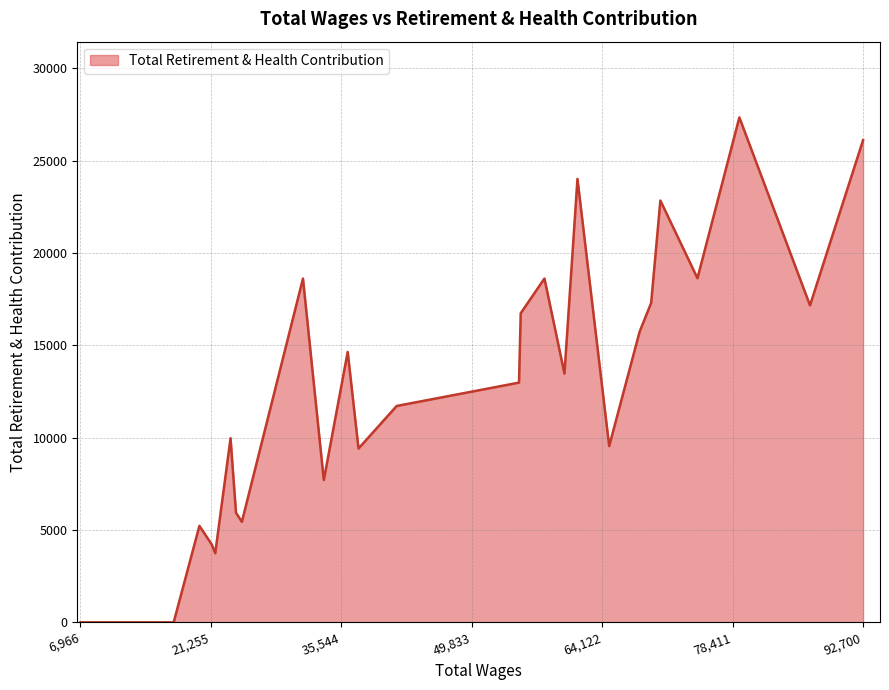

What is the difference between the maximum and minimum values?

27350